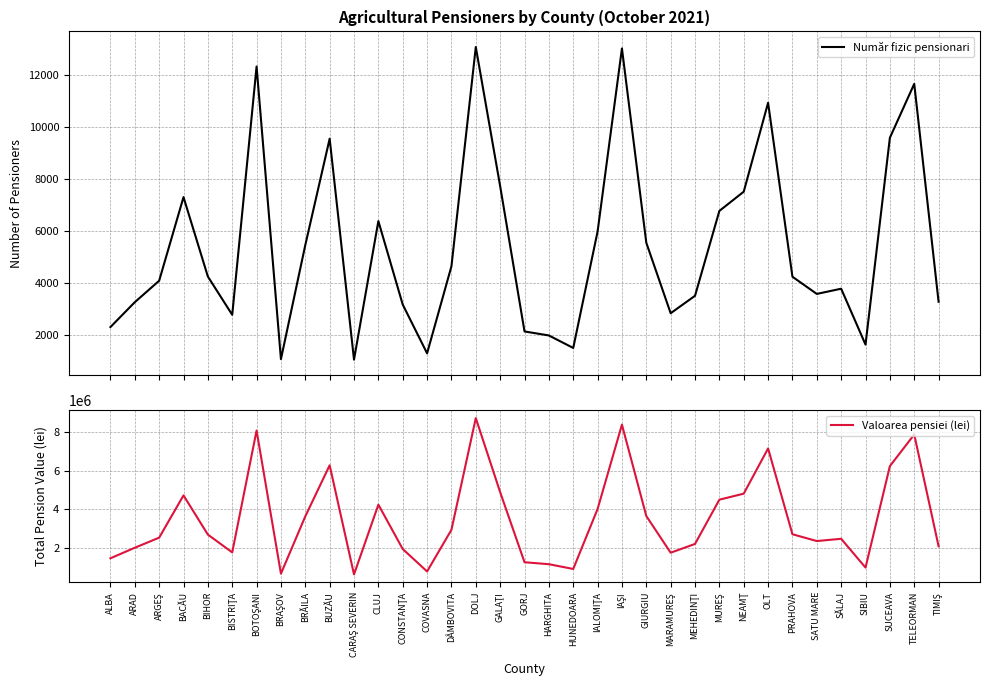

Which has a higher value, MUREŞ or BRAŞOV?

MUREŞ